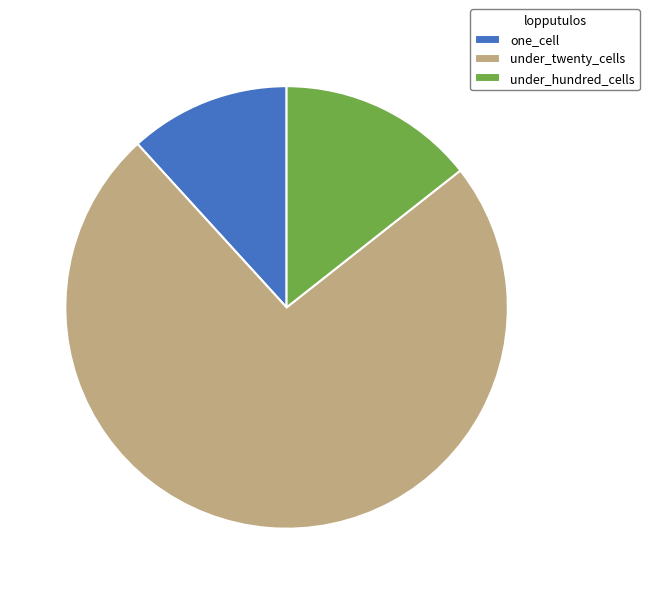

Between one_cell and under_hundred_cells, which is larger?

under_hundred_cells